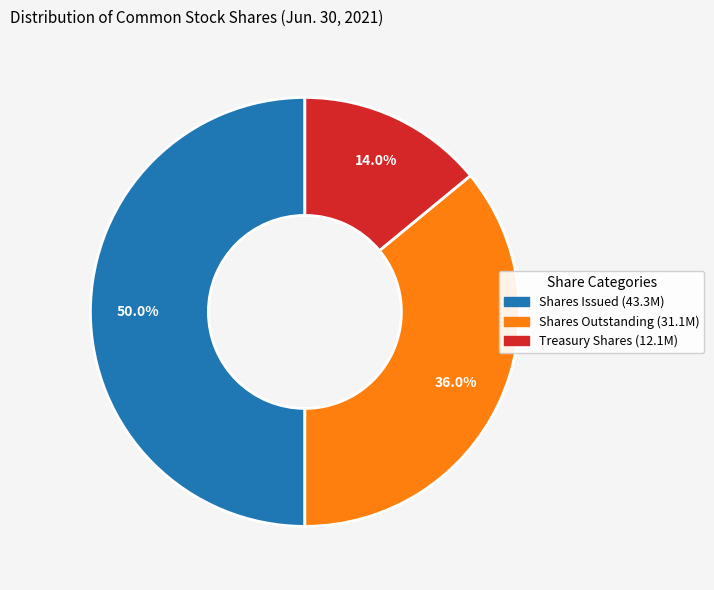

Count the number of slices in the pie.

3